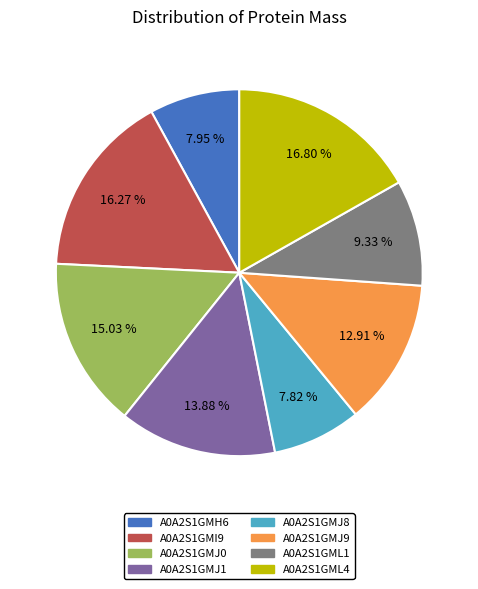

What is the ratio of the value at A0A2S1GMJ8 to the value at A0A2S1GMJ9?

0.6